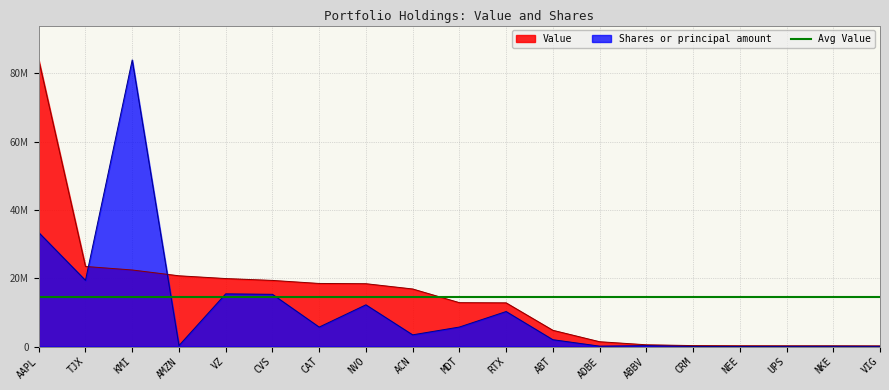

True or false: Shares or principal amount has more than 2 points higher than both neighbors.

True